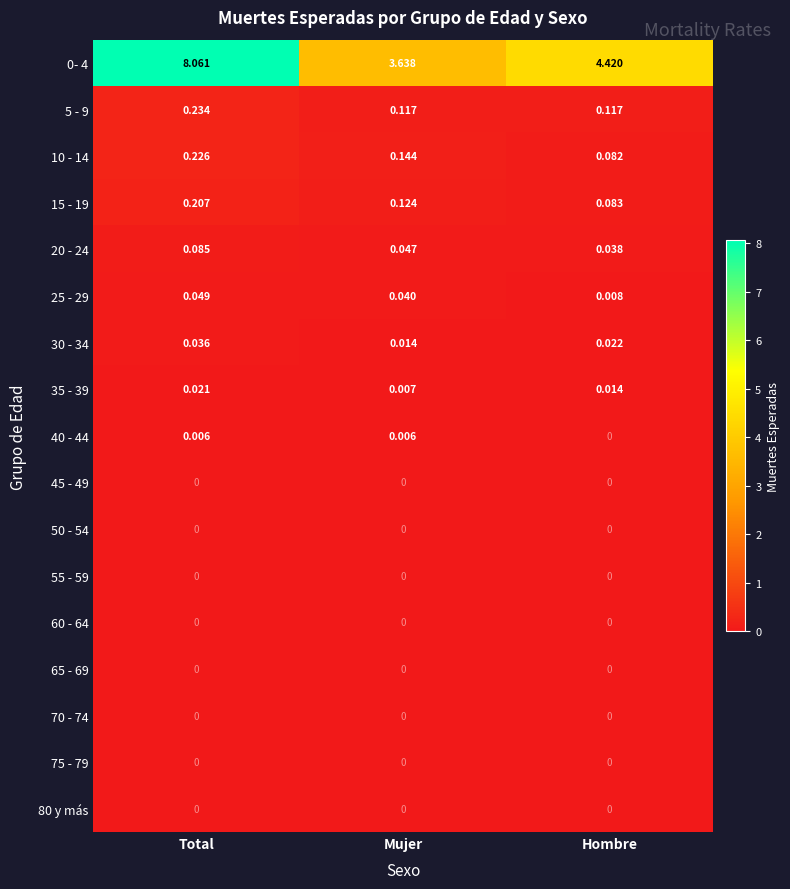

List the labels in order of 25 - 29 value, smallest first.

Hombre, Mujer, Total